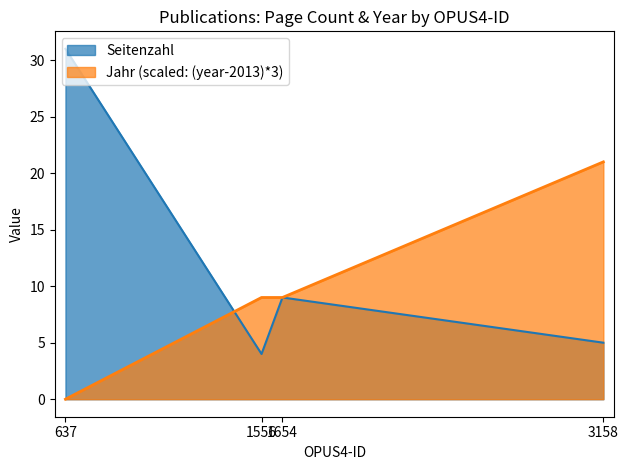

Read the Jahr der Fertigstellung value at 1556, to the nearest 5.

10